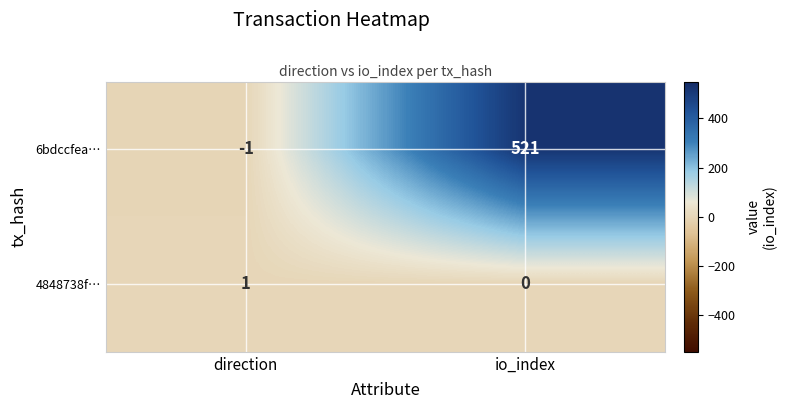

Which series has the largest range (max minus min)?

6bdccfea…